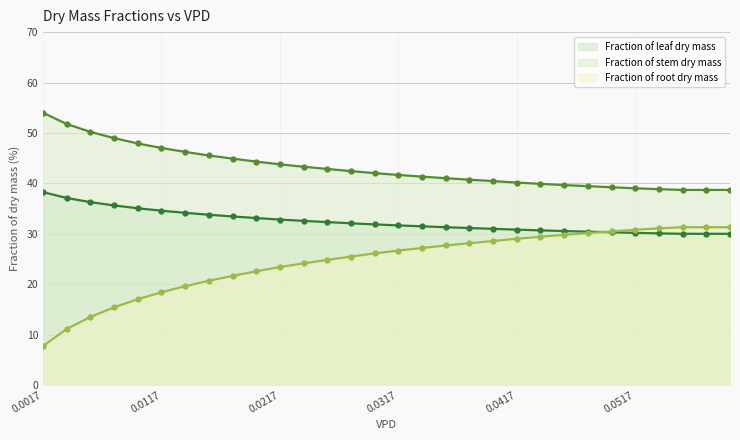

What is the difference between the highest and lowest values at 0.0517?

8.8